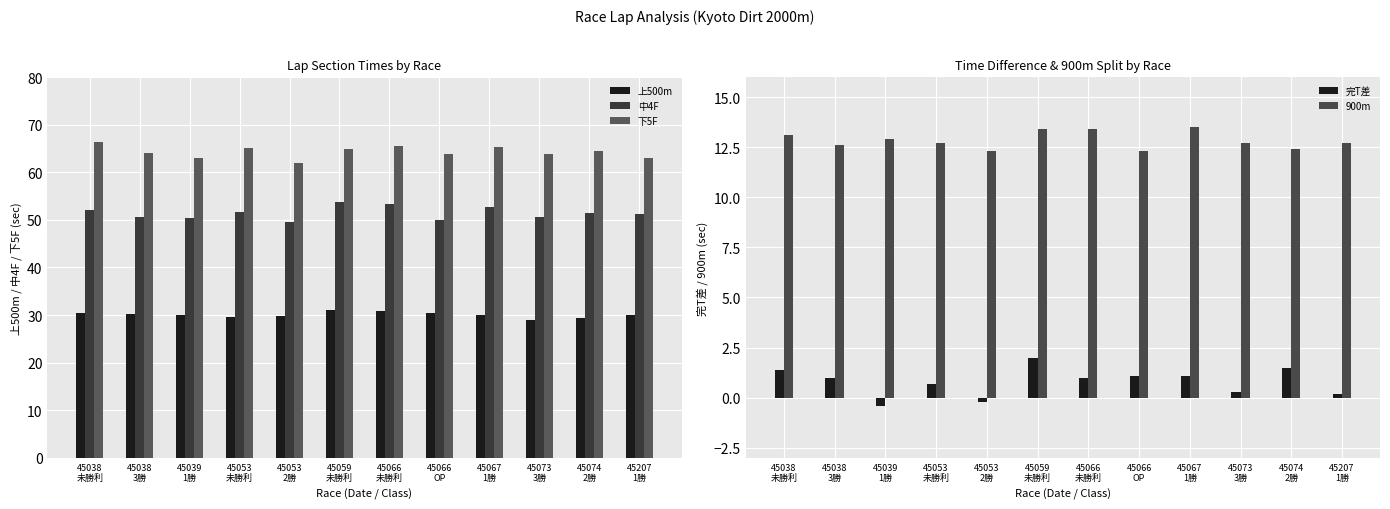

Reading left to right, extract all data points from this chart.

上500m: 45038
未勝利=30.5	45038
3勝=30.3	45039
1勝=29.9	45053
未勝利=29.5	45053
2勝=29.8	45059
未勝利=31.1	45066
未勝利=30.9	45066
OP=30.4	45067
1勝=30.1	45073
3勝=28.9	45074
2勝=29.3	45207
1勝=30.0
中4F: 45038
未勝利=52.0	45038
3勝=50.5	45039
1勝=50.4	45053
未勝利=51.6	45053
2勝=49.6	45059
未勝利=53.8	45066
未勝利=53.3	45066
OP=50.0	45067
1勝=52.6	45073
3勝=50.6	45074
2勝=51.5	45207
1勝=51.3
下5F: 45038
未勝利=66.3	45038
3勝=64.1	45039
1勝=63.1	45053
未勝利=65.0	45053
2勝=62.0	45059
未勝利=64.8	45066
未勝利=65.6	45066
OP=63.9	45067
1勝=65.4	45073
3勝=63.8	45074
2勝=64.5	45207
1勝=62.9
完T差: 45038
未勝利=1.4	45038
3勝=1.0	45039
1勝=-0.4	45053
未勝利=0.7	45053
2勝=-0.2	45059
未勝利=2.0	45066
未勝利=1.0	45066
OP=1.1	45067
1勝=1.1	45073
3勝=0.3	45074
2勝=1.5	45207
1勝=0.2
900m: 45038
未勝利=13.1	45038
3勝=12.6	45039
1勝=12.9	45053
未勝利=12.7	45053
2勝=12.3	45059
未勝利=13.4	45066
未勝利=13.4	45066
OP=12.3	45067
1勝=13.5	45073
3勝=12.7	45074
2勝=12.4	45207
1勝=12.7